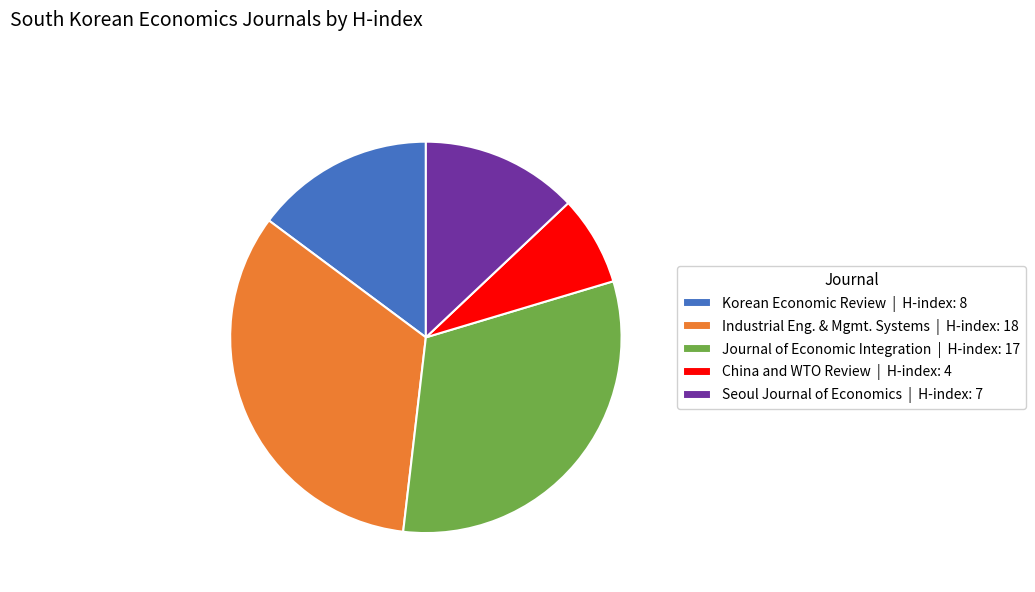

Count the number of slices in the pie.

5